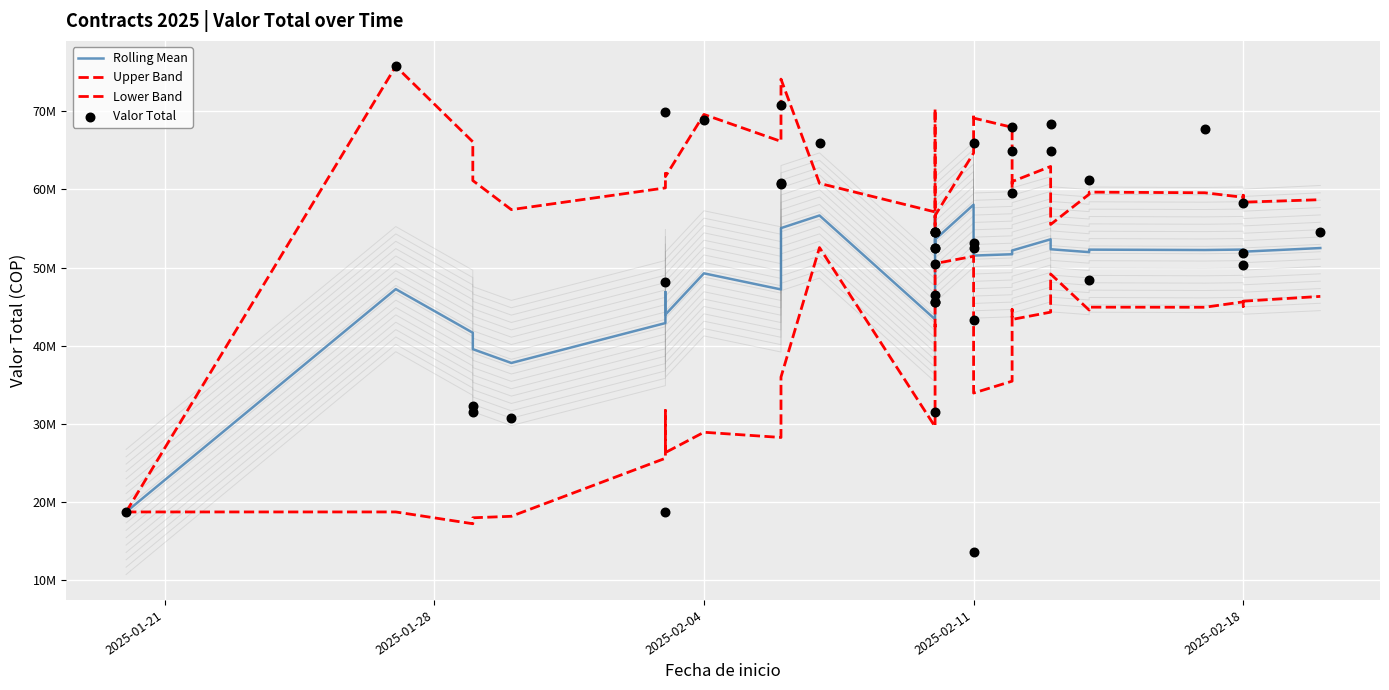

Is the value of Upper Band at 21 greater than the value of Valor Total at 36?

No